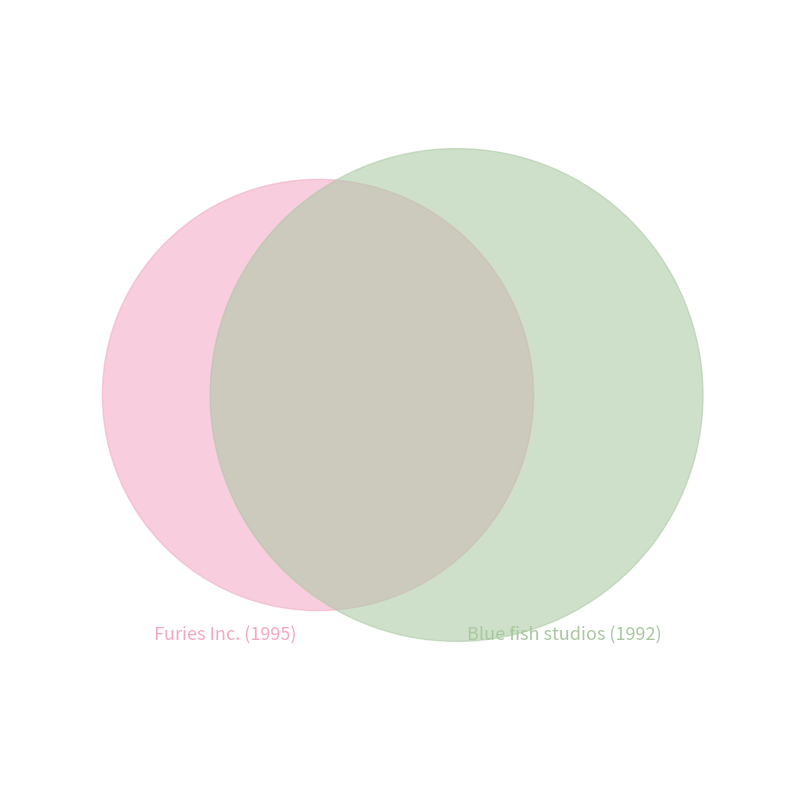

True or false: 7710 accounts for 37% of the total.

False